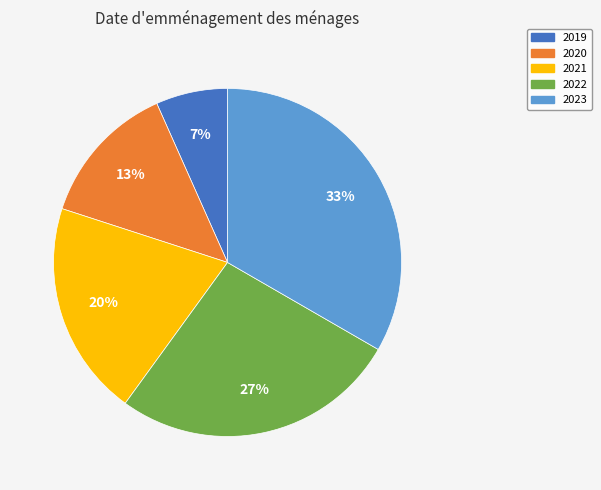

Does any single category account for the majority?

No